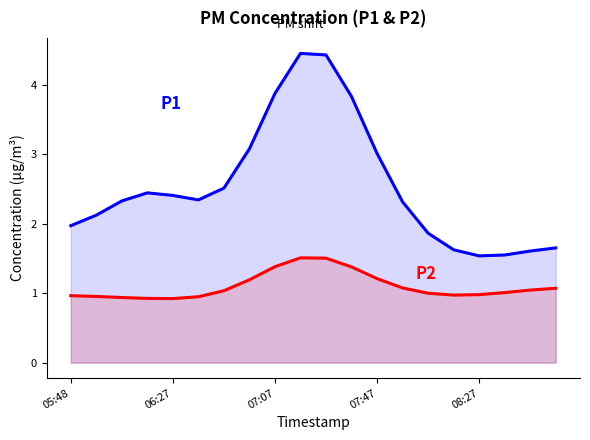

What is the smallest value displayed?

0.9